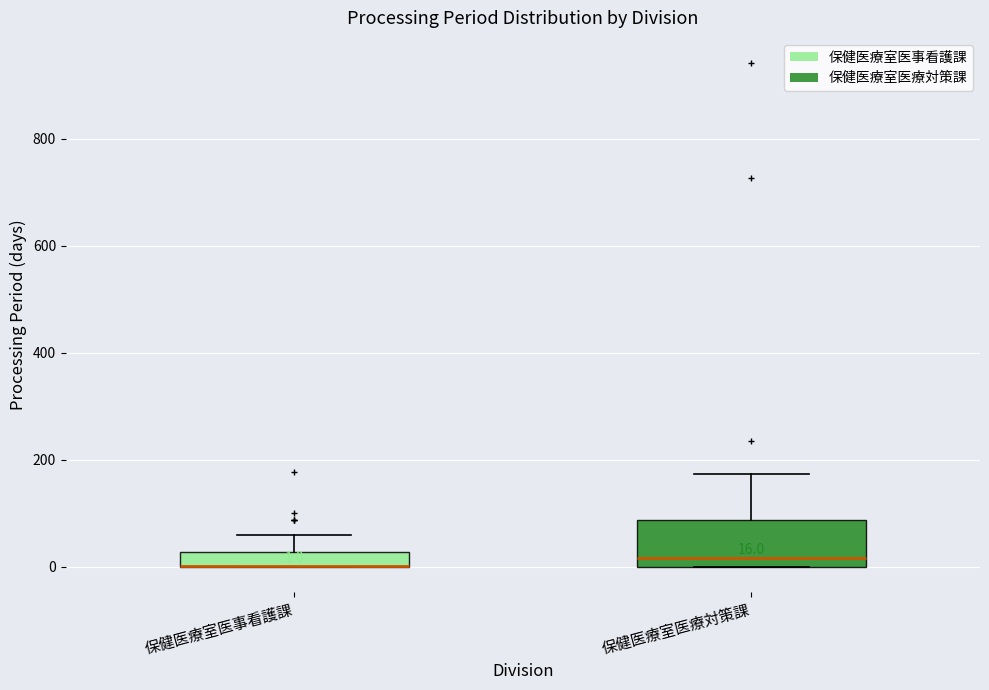

Comparing the boxes themselves (not the whiskers), which one is the tallest?

保健医療室医療対策課